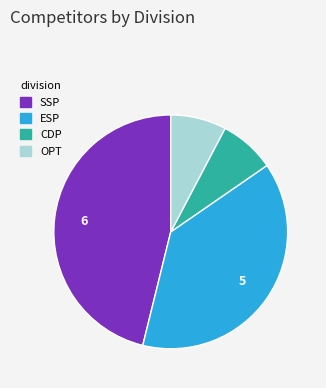

The ESP slice represents 49% of the pie. True or false?

False